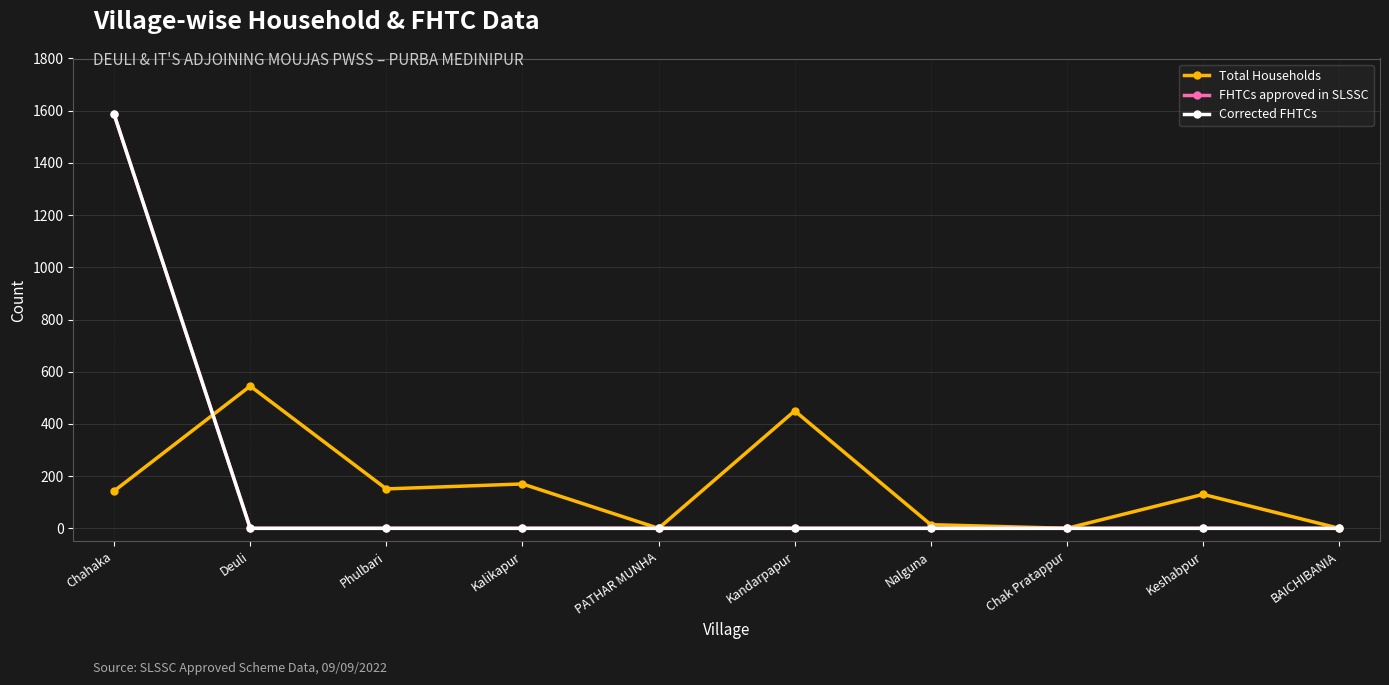

Is this an area chart (filled region under the line)?

No